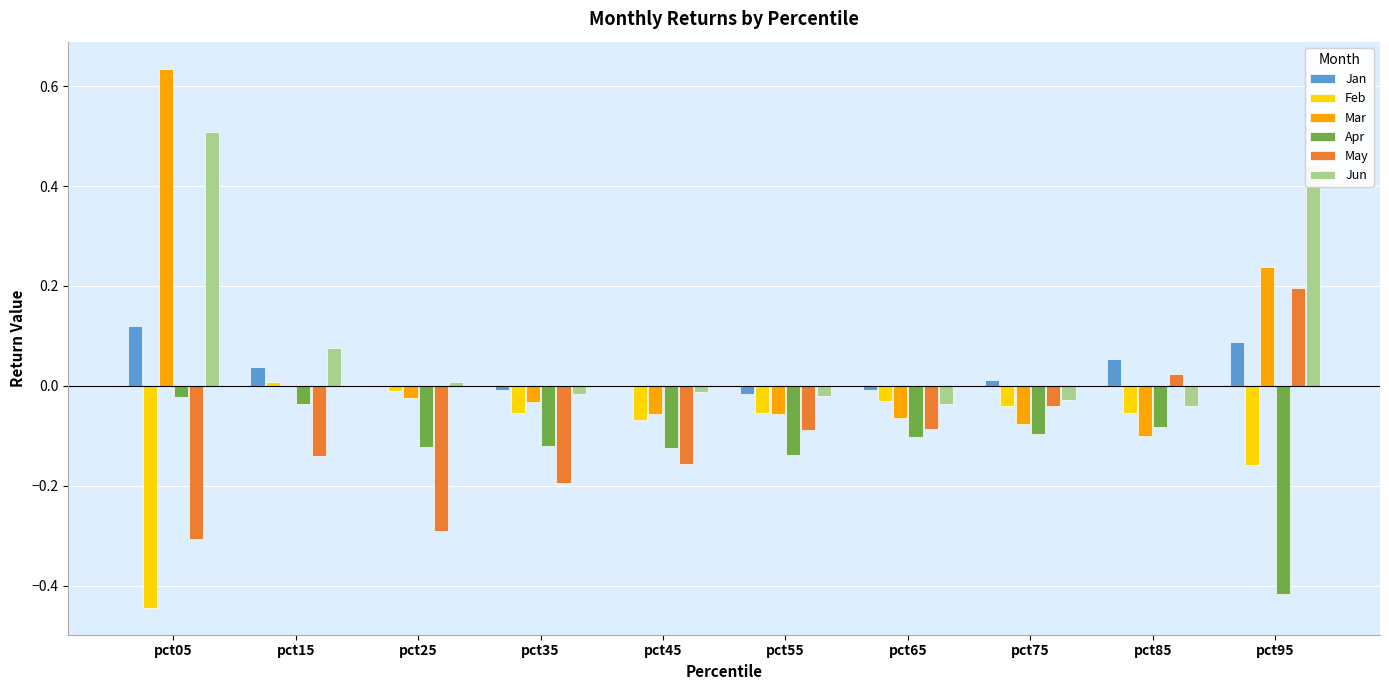

Does the chart contain stacked bars?

No